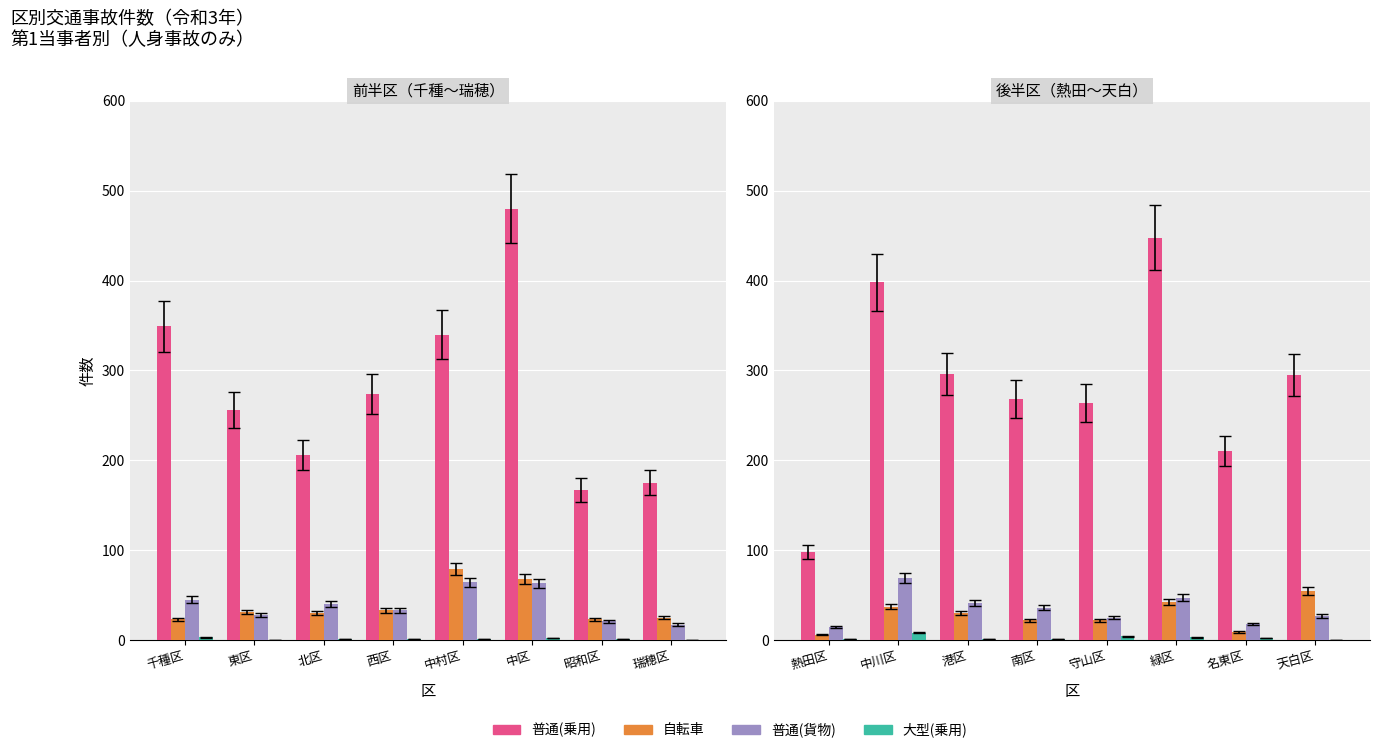

What position from the left is 緑区?

6